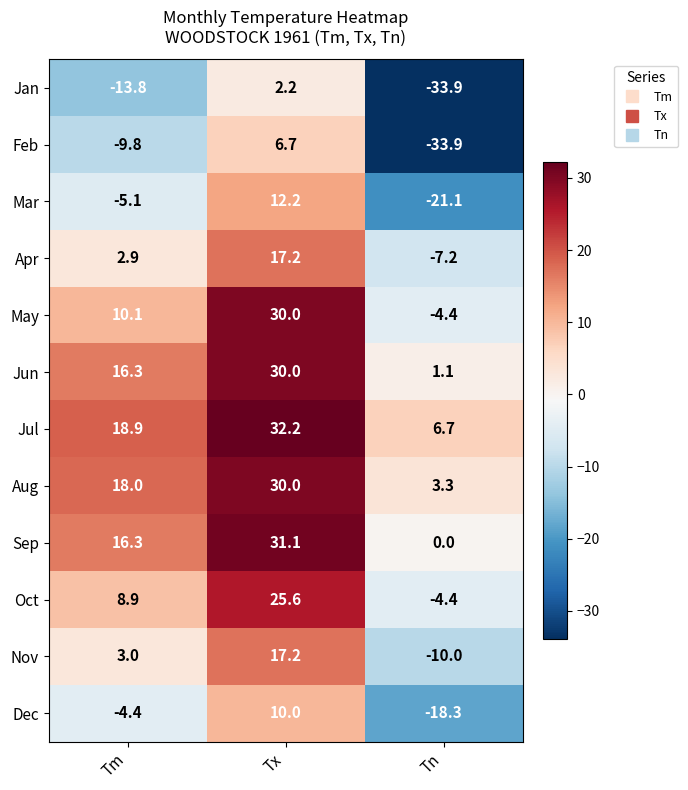

Read the Nov value at Tx.

17.2